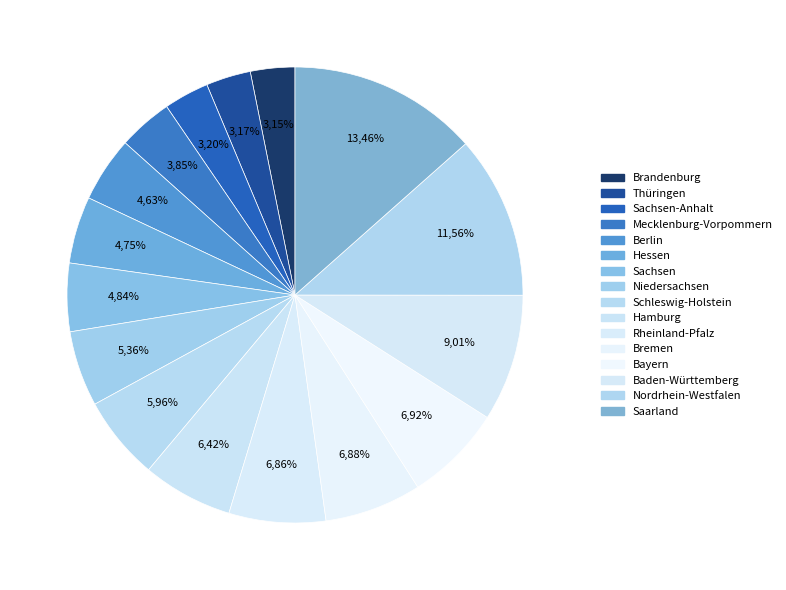

Count the number of slices in the pie.

16